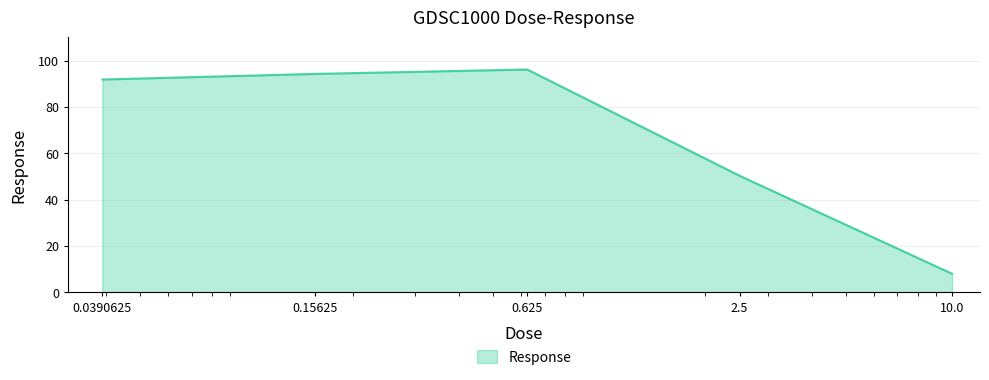

What is the minimum value shown in the chart?

7.9